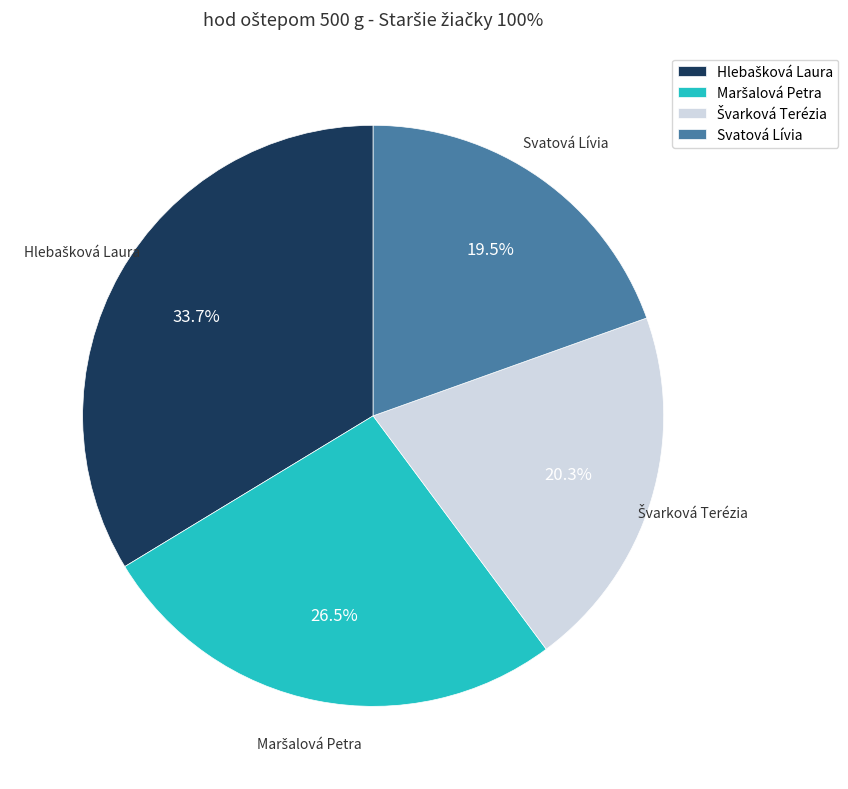

Does Svatová Lívia represent more than half of the total?

No